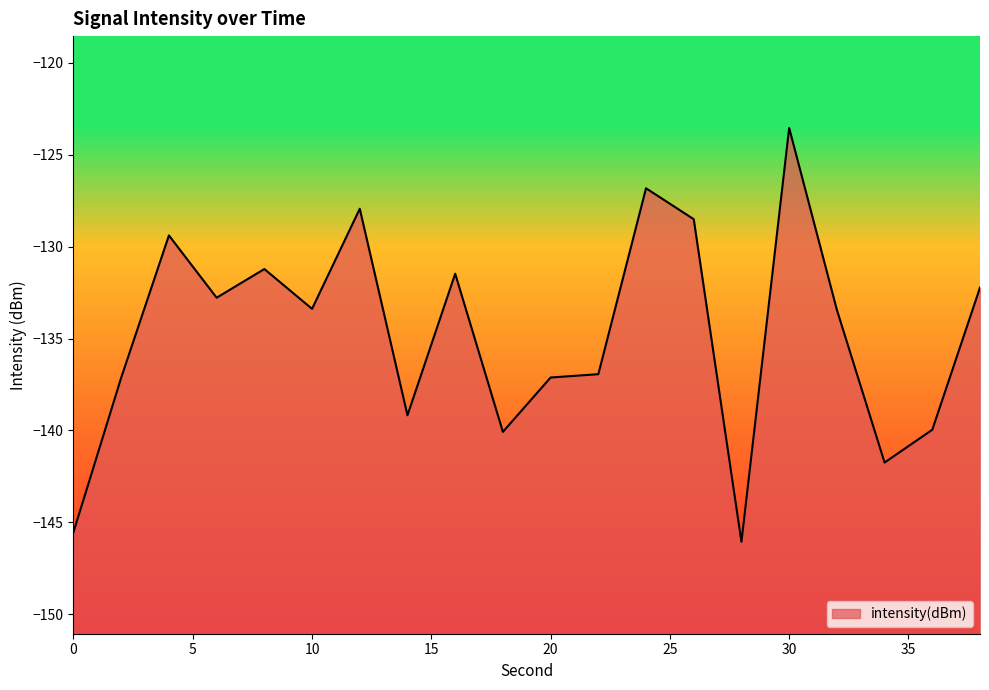

At which category does the chart reach its peak across all series?

30